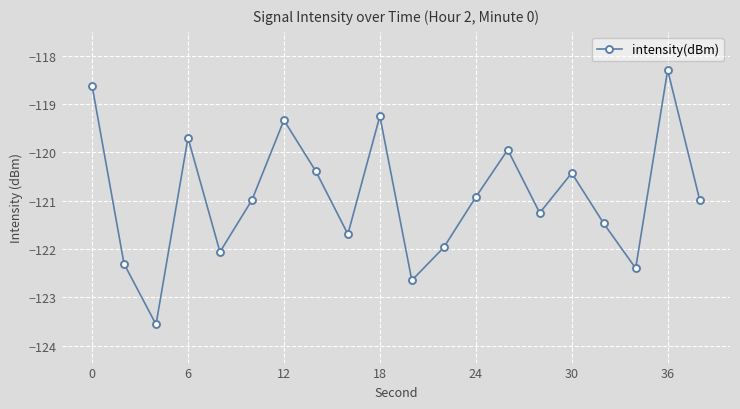

What is the value of the 18th point from the left?

-122.4